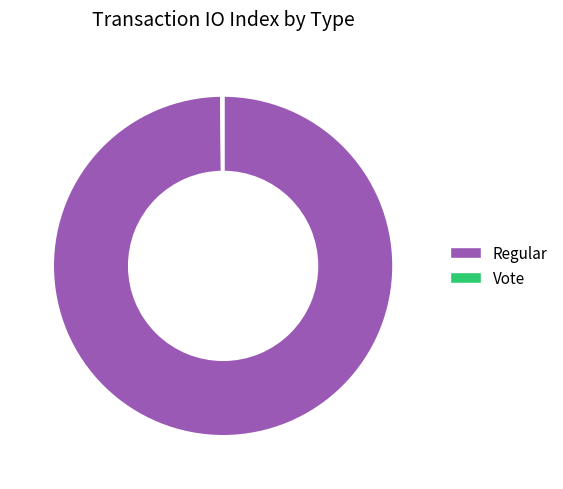

Which slice is the largest?

Regular